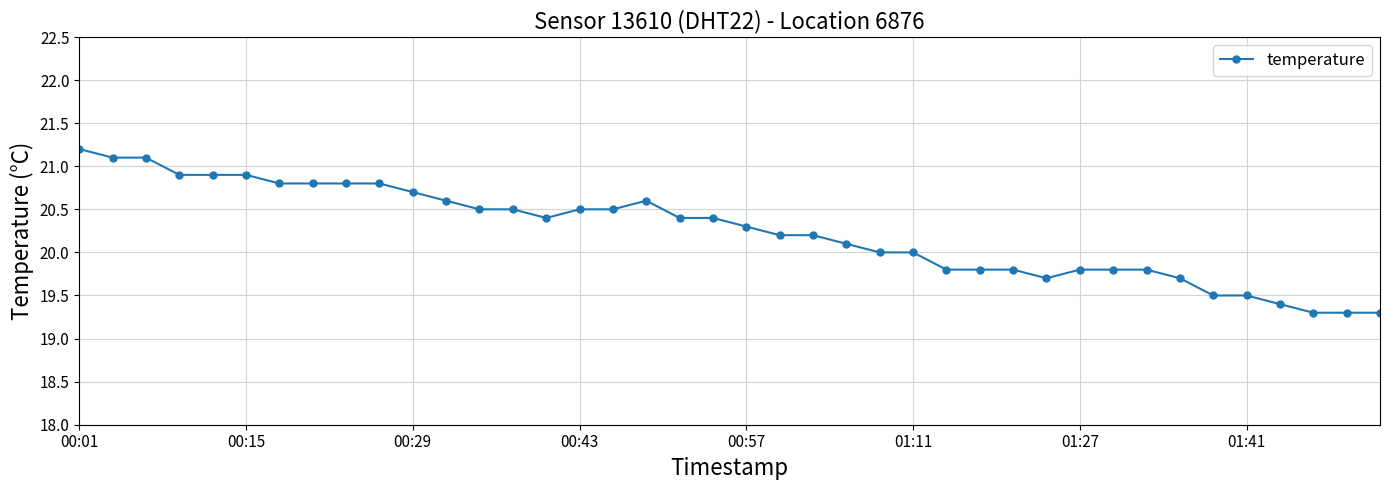

What is the difference between the second highest and minimum values?

1.8